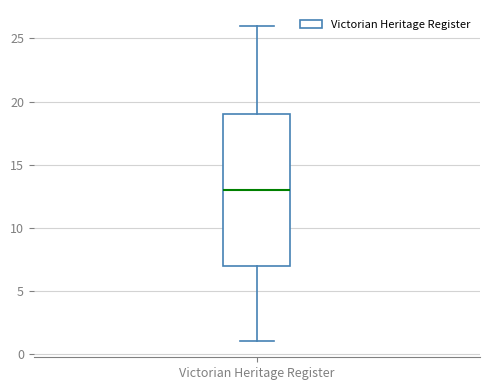

Read this box plot against the y-axis: the position of the median line, the range covered by the box, and the ends of both whiskers. The values are not printed on the chart, so give them approximately, as read against the axis.

median 13, box 7 to 19, whiskers 1 to 26